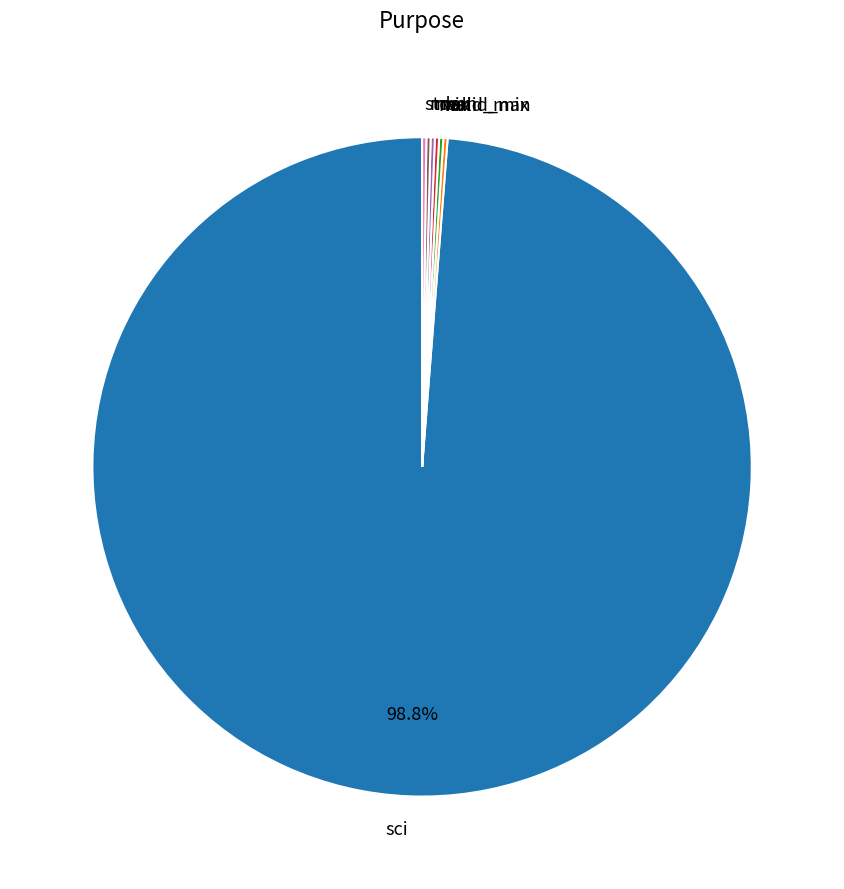

To the nearest percent, what is the difference between the largest and smallest slice percentages?

99%